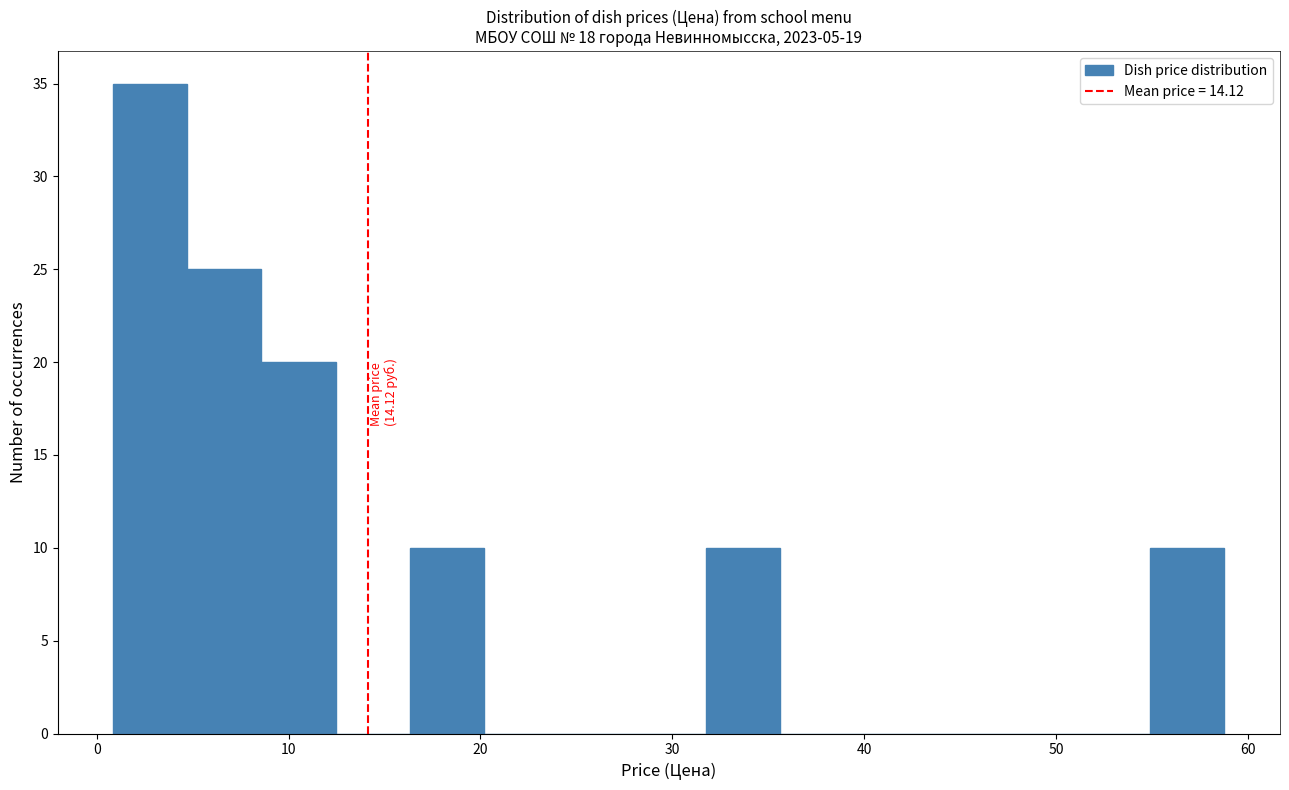

Read against the x-axis, roughly where is the centre of the tallest bar?

3